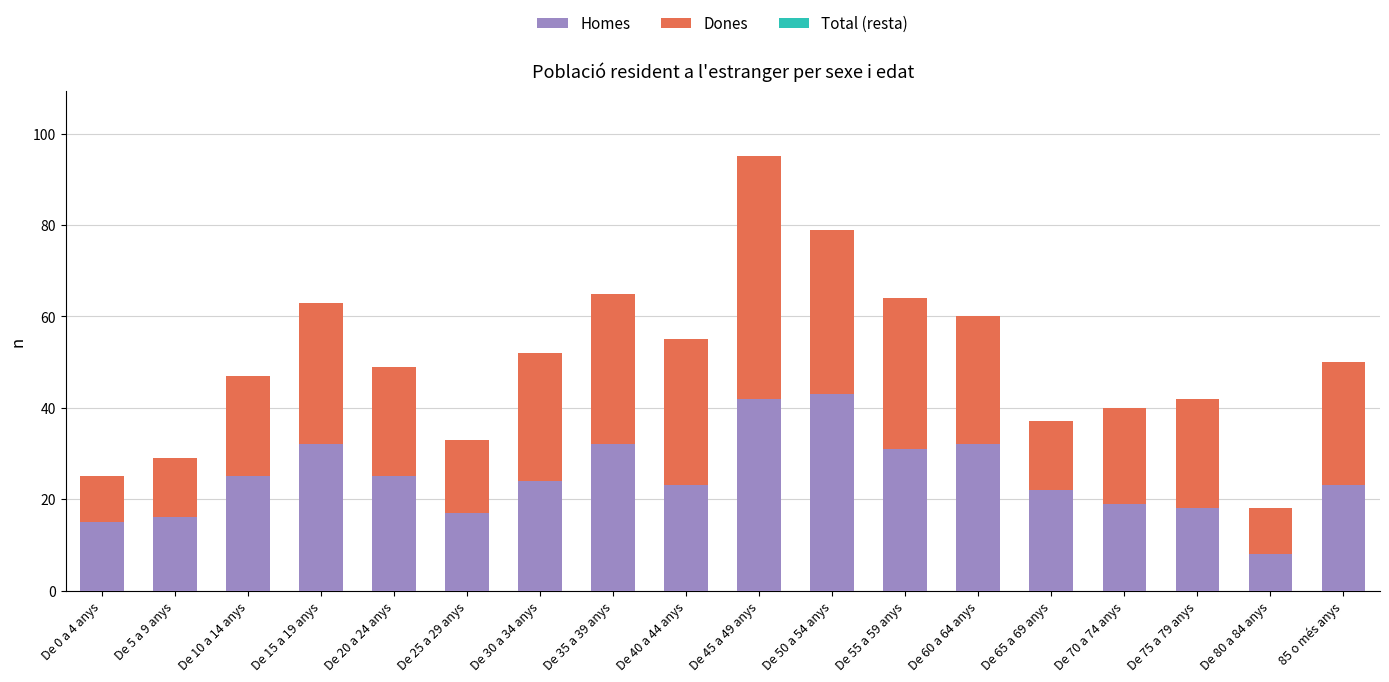

The Homes series shows 7 at De 0 a 4 anys. True or false?

False